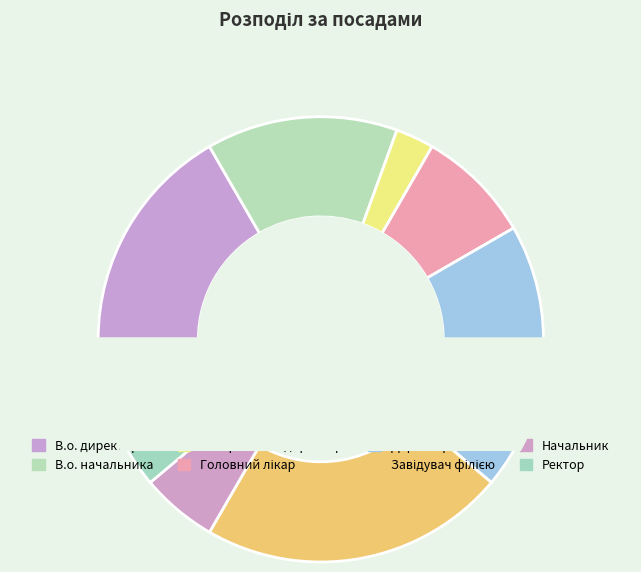

Between Генеральний директор and Головний лікар, which is larger?

Головний лікар